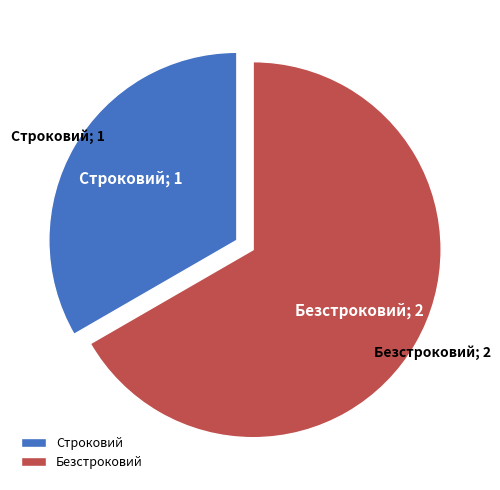

Which slice is the smallest?

Строковий